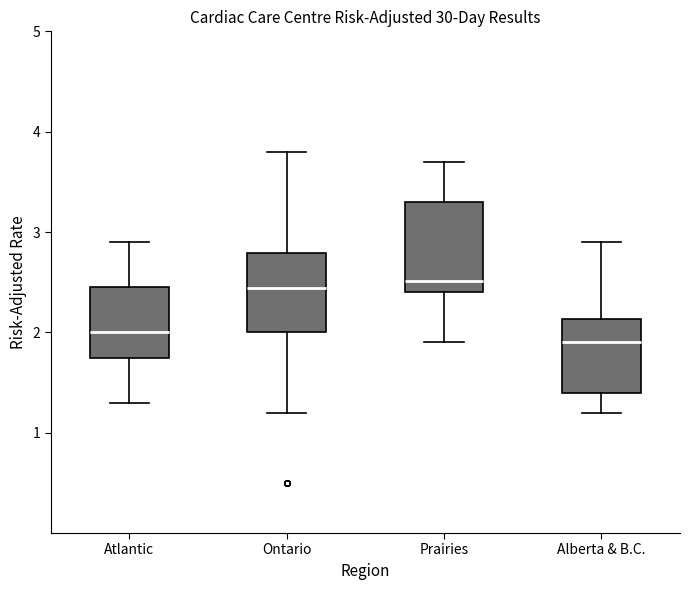

Which box is the tallest, from its lower edge to its upper edge?

Prairies